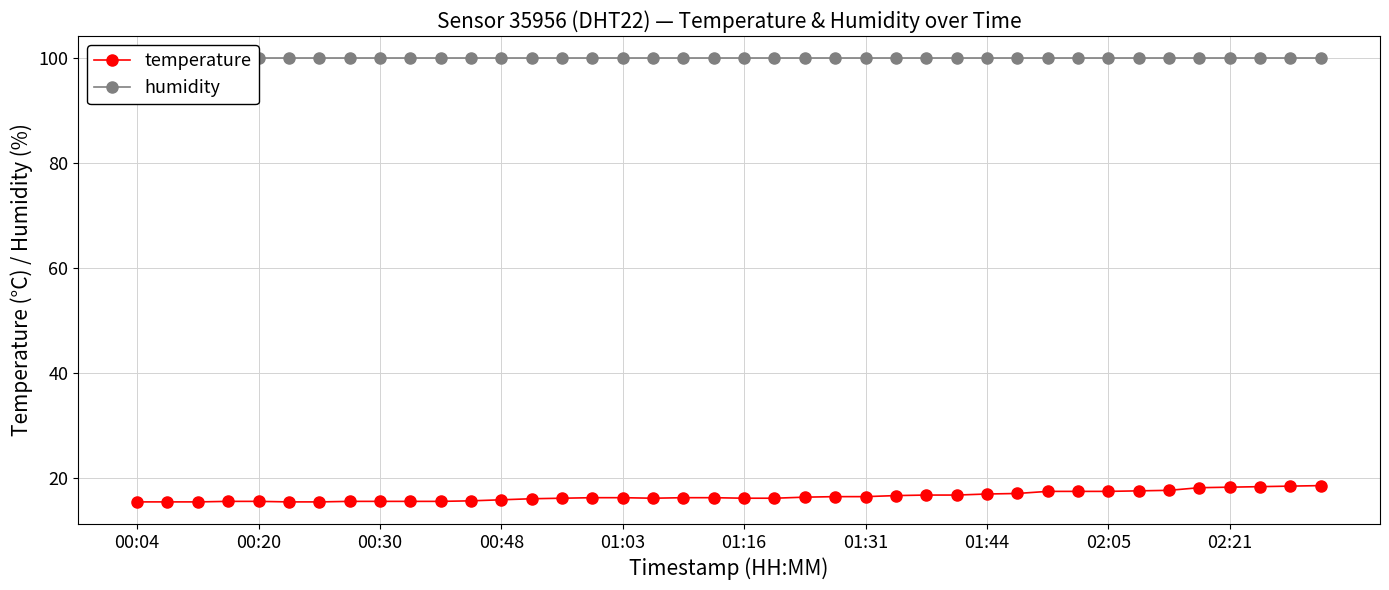

How many interior local valleys does the temperature series have?

1